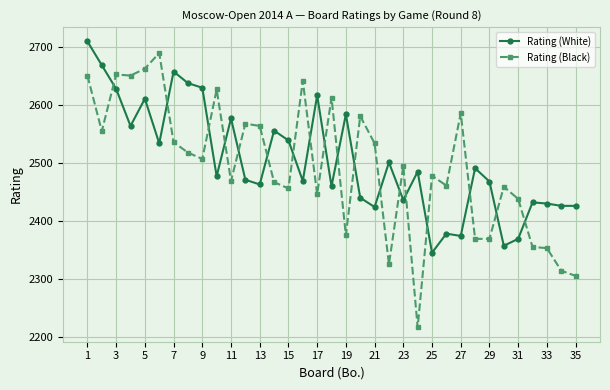

Which series has the largest range (max minus min)?

Rating (Black)